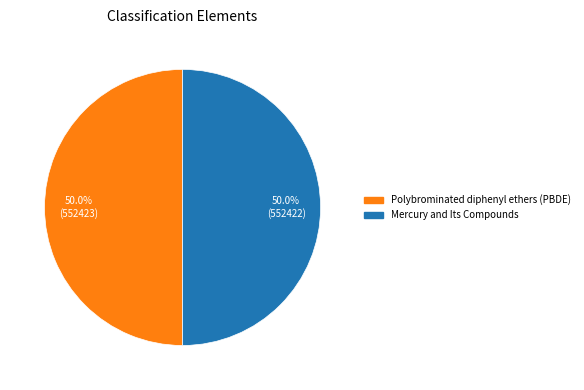

How much of the chart is everything except Polybrominated diphenyl ethers (PBDE)?

50.0%